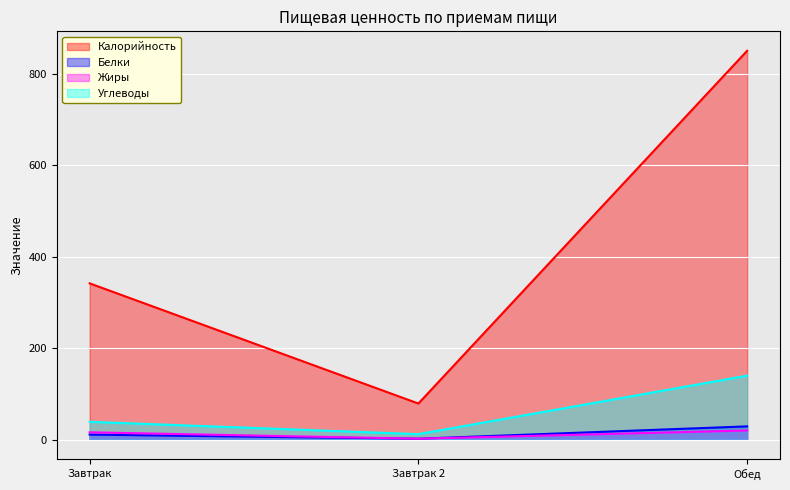

What is the label of the 3rd point from the left?

Обед